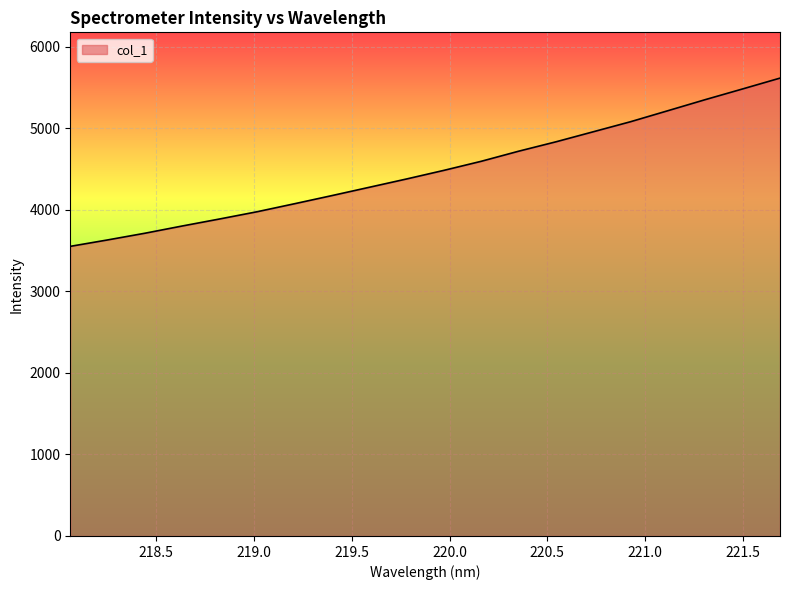

What is the minimum value shown in the chart?

3551.7